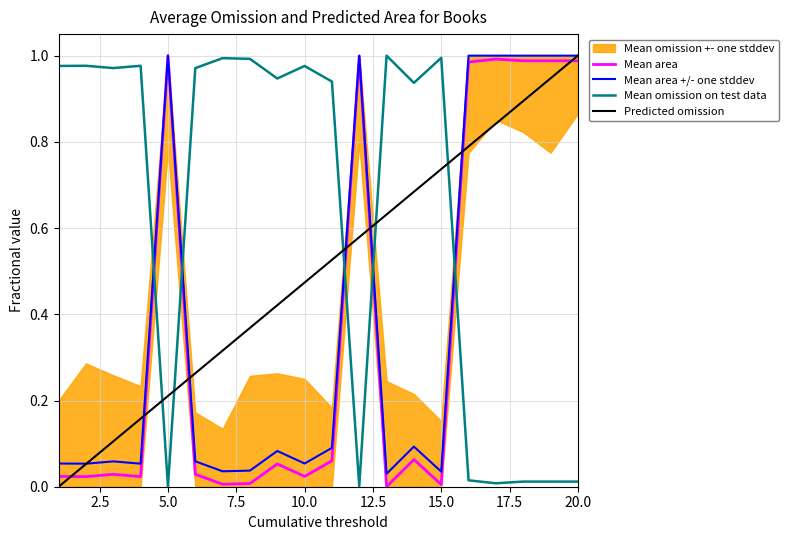

How many times do Predicted omission and Mean omission on test data cross each other?

5